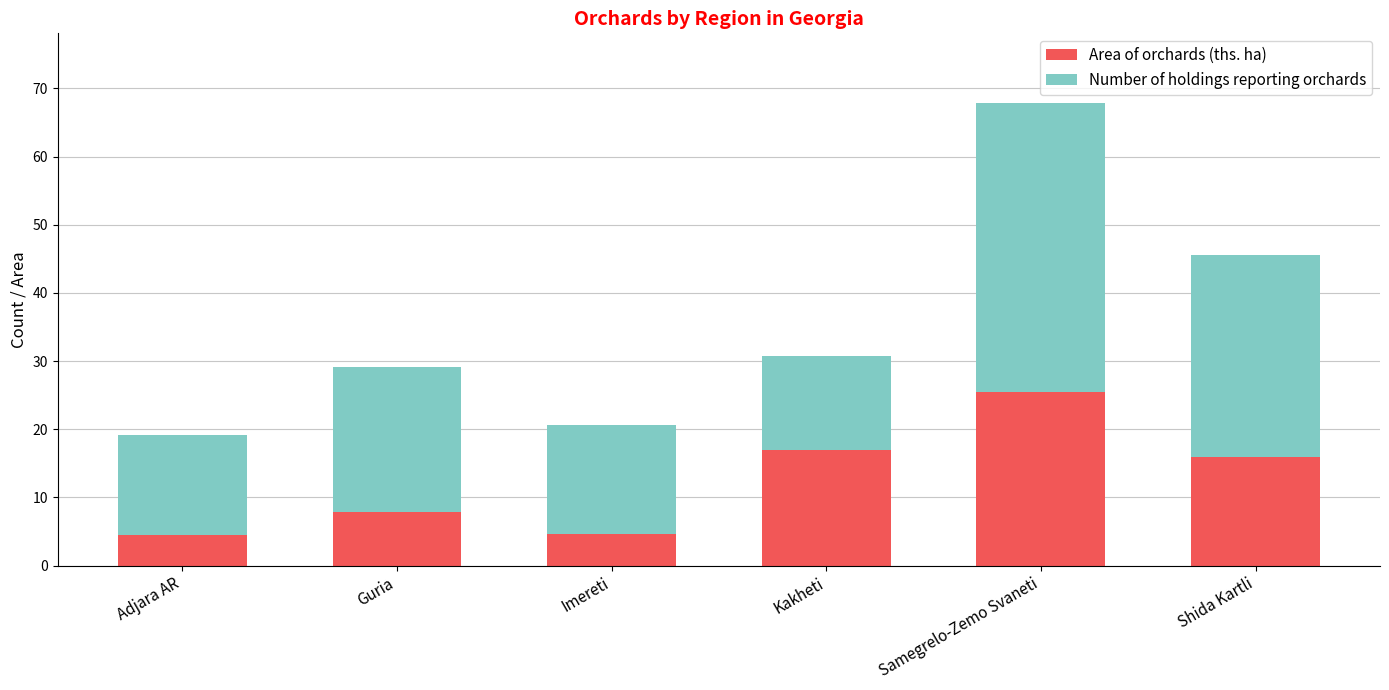

The Area of orchards (ths. ha) series shows 5.6 at Kakheti. True or false?

False